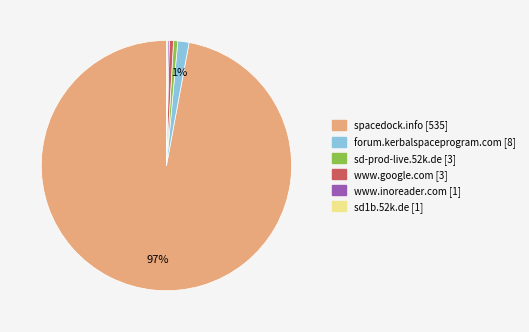

To the nearest percent, what is the average slice percentage?

17%